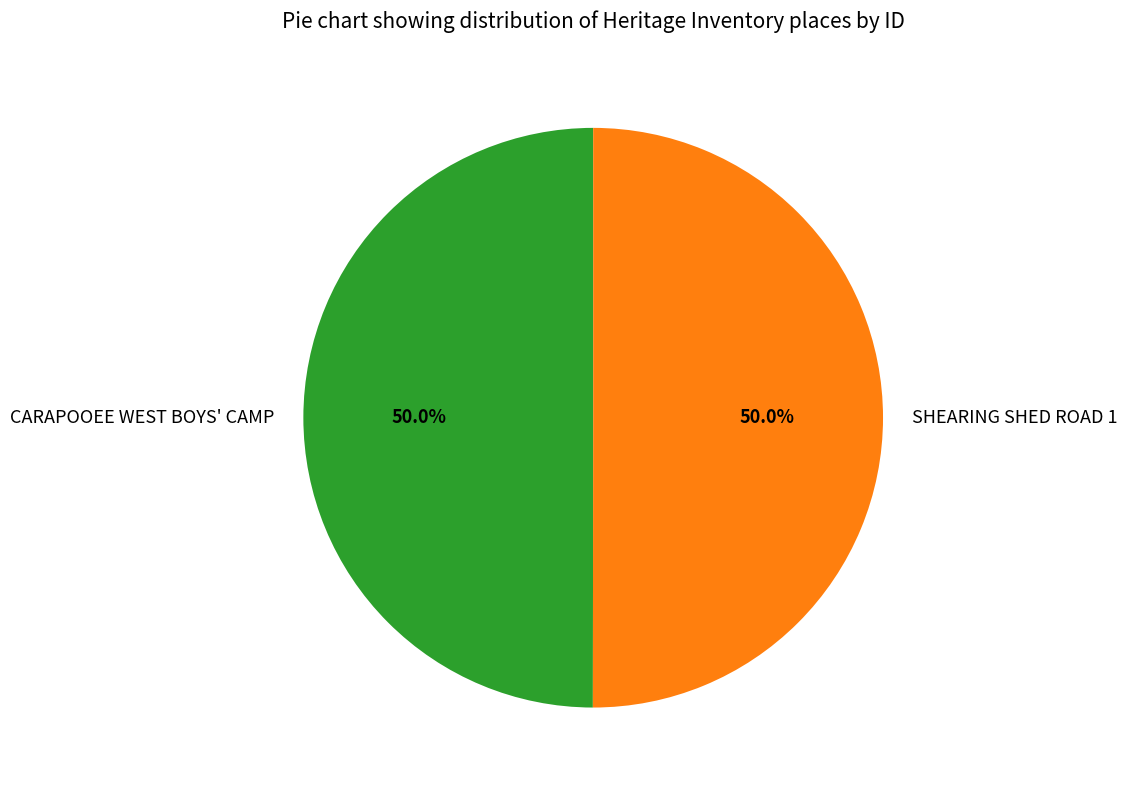

What is the ratio of the value at SHEARING SHED ROAD 1 to the value at CARAPOOEE WEST BOYS' CAMP?

1.0